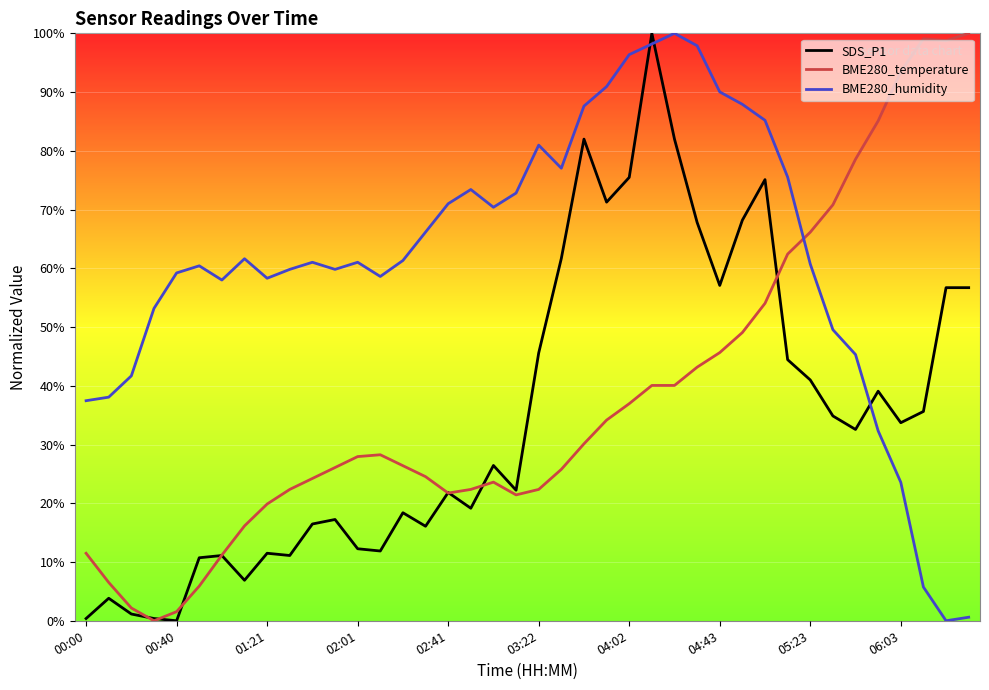

Which series has the largest total across all categories?

BME280_humidity